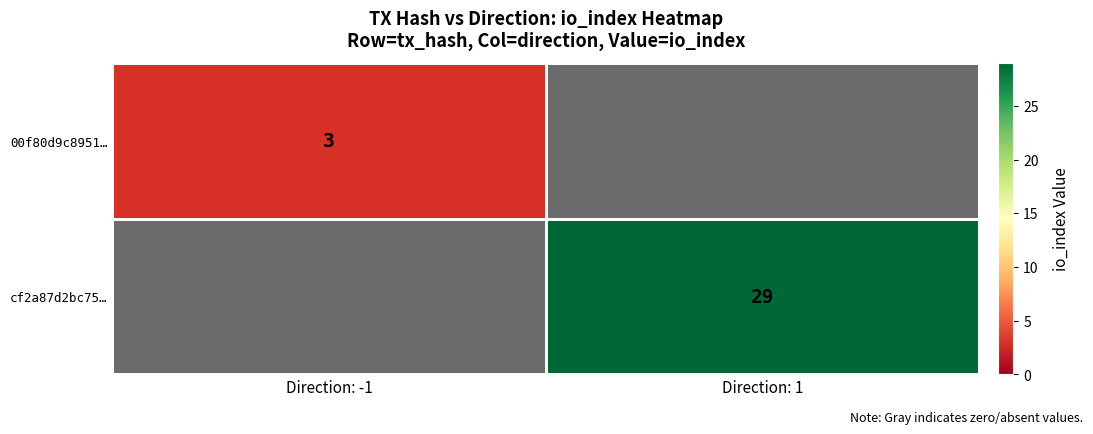

What is the sum of the 00f80d9c8951… values at Direction: 1 and Direction: -1?

3